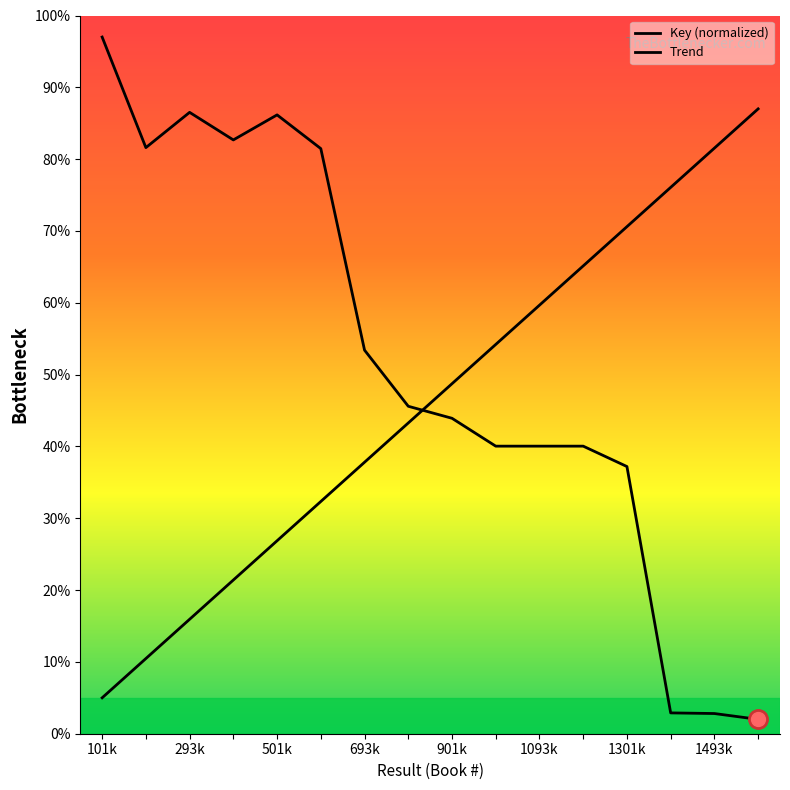

Reading left to right, extract all data points from this chart.

Key (normalized): 97.0	81.6	86.5	82.7	86.2	81.5	53.4	45.6	43.9	40.0	40.0	40.0	37.2	2.9	2.8	2.0
Trend: 5.0	10.5	15.9	21.4	26.9	32.3	37.8	43.3	48.7	54.2	59.7	65.1	70.6	76.1	81.5	87.0